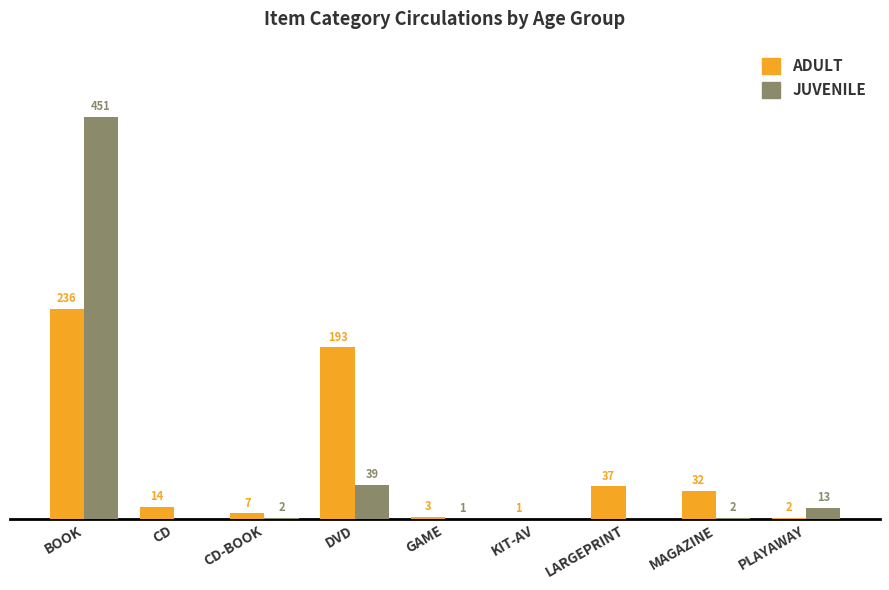

Which series has the widest spread of values?

JUVENILE